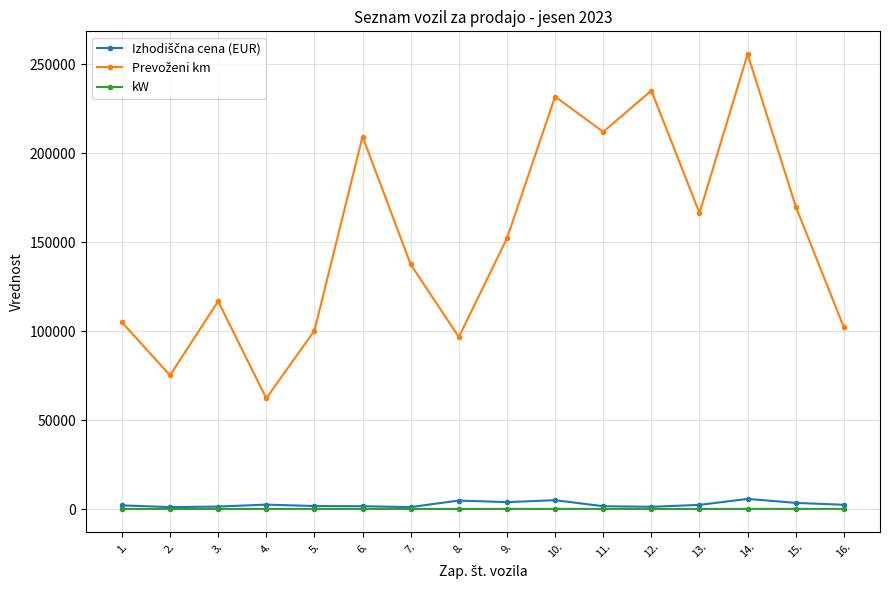

At which category is the sum across all series the highest?

14.